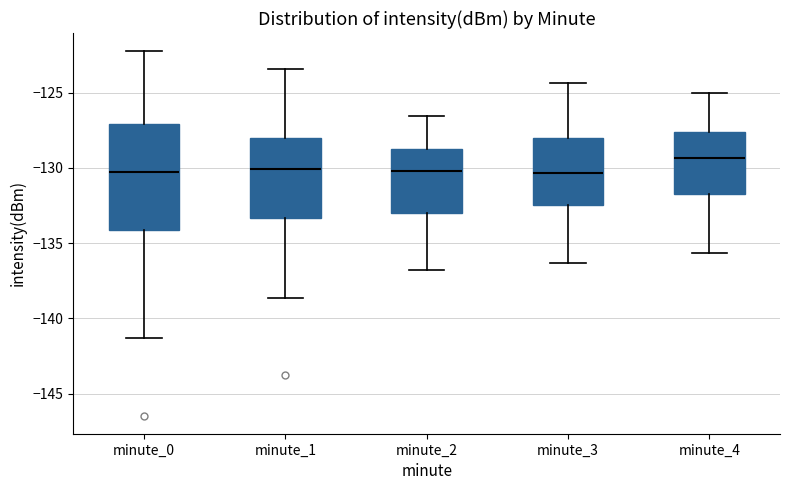

Reading left to right, read every box against the y-axis: the position of its median line, the range the box covers, and the ends of its whiskers. The values are not printed on the chart, so give them approximately, as read against the axis.

minute_0: median -130.5, box -134.0 to -127.0, whiskers -141.5 to -122.0
minute_1: median -130.0, box -133.5 to -128.0, whiskers -138.5 to -123.5
minute_2: median -130.0, box -133.0 to -128.5, whiskers -137.0 to -126.5
minute_3: median -130.5, box -132.5 to -128.0, whiskers -136.5 to -124.5
minute_4: median -129.5, box -132.0 to -127.5, whiskers -135.5 to -125.0